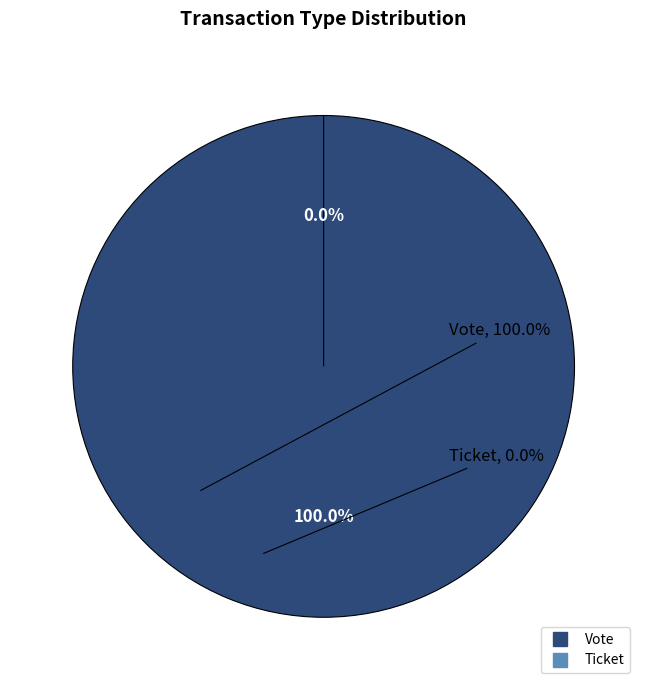

Count the number of slices in the pie.

2